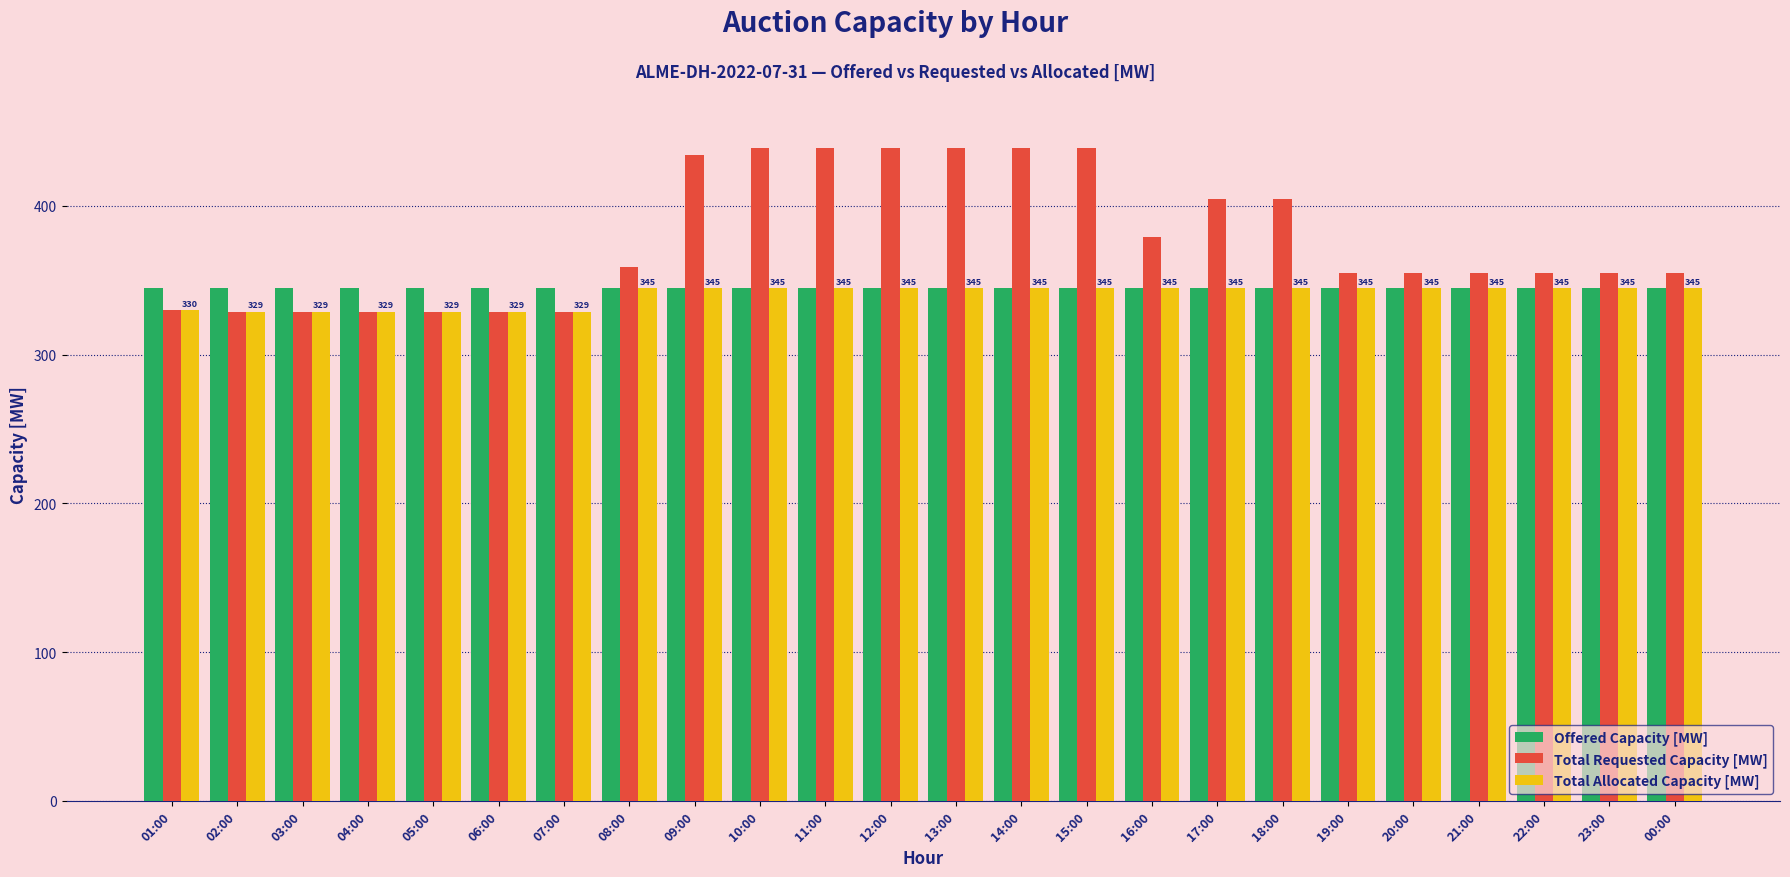

Which series has the largest total across all categories?

Total Requested Capacity [MW]